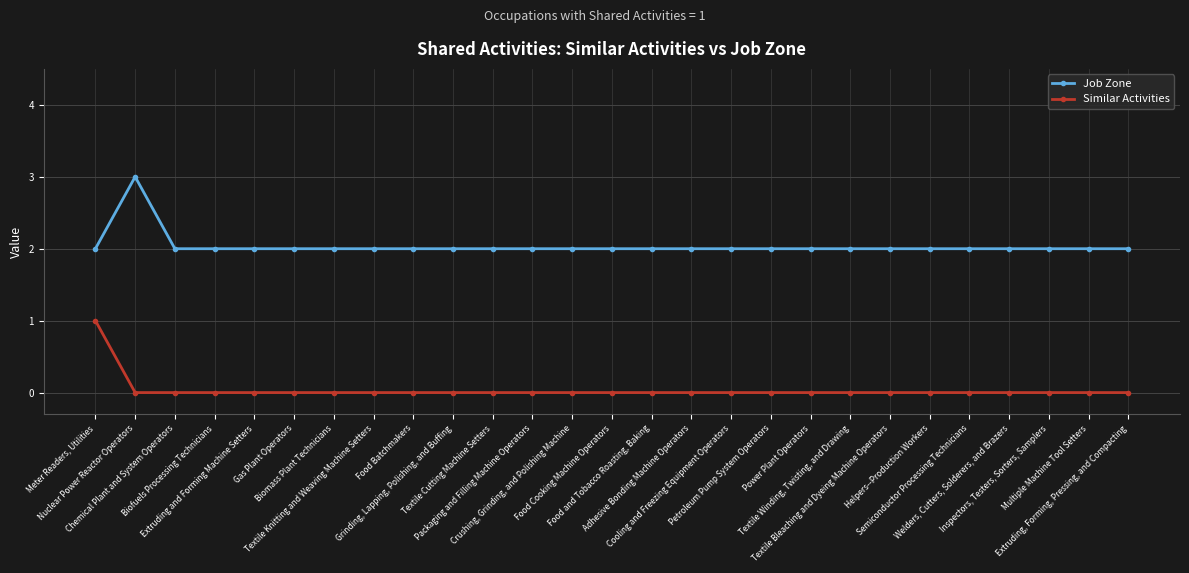

Which series has the largest total across all categories?

Job Zone